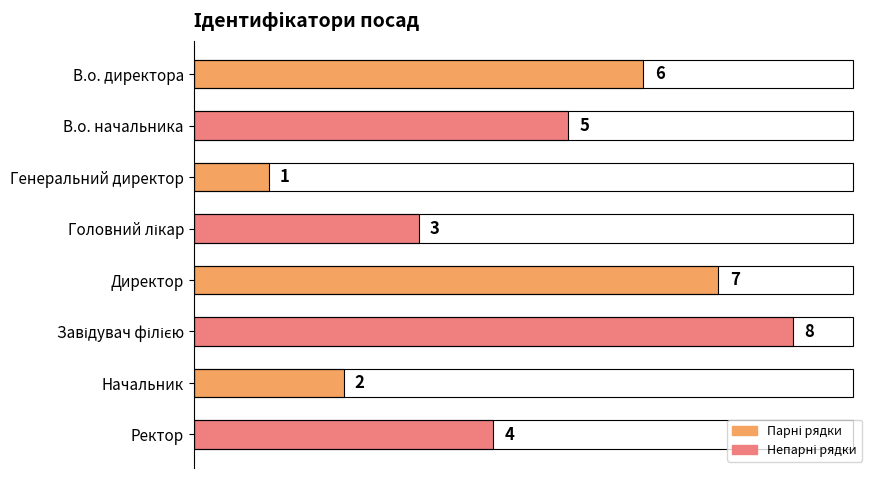

Does the chart contain stacked bars?

No